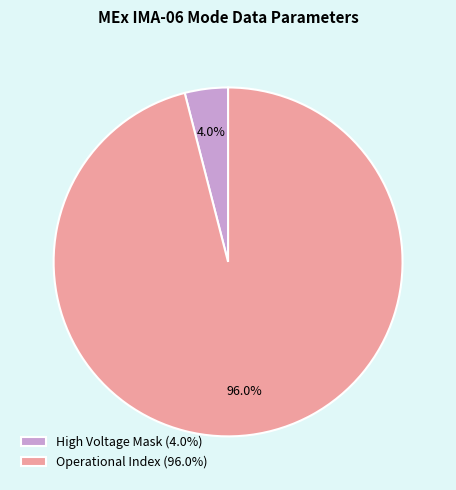

Is the sum of High Voltage Mask (4.0%) and Operational Index (96.0%) greater than half?

Yes